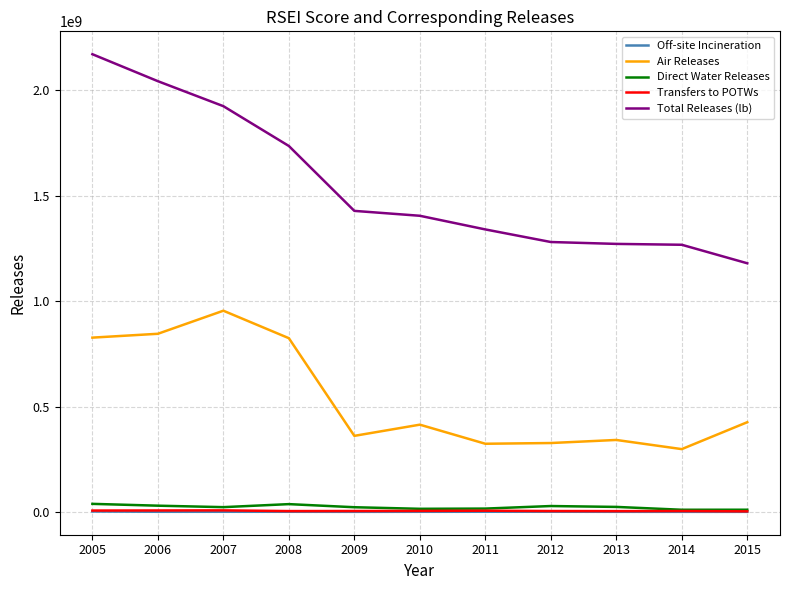

True or false: Air Releases and Off-site Incineration intersect in this chart.

False